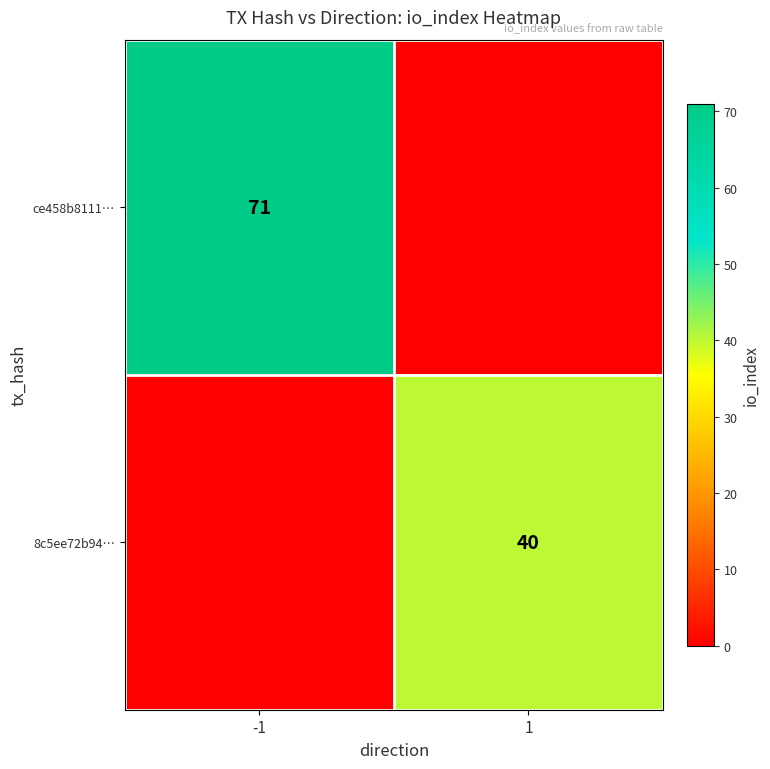

What is the total value across all series at -1?

71